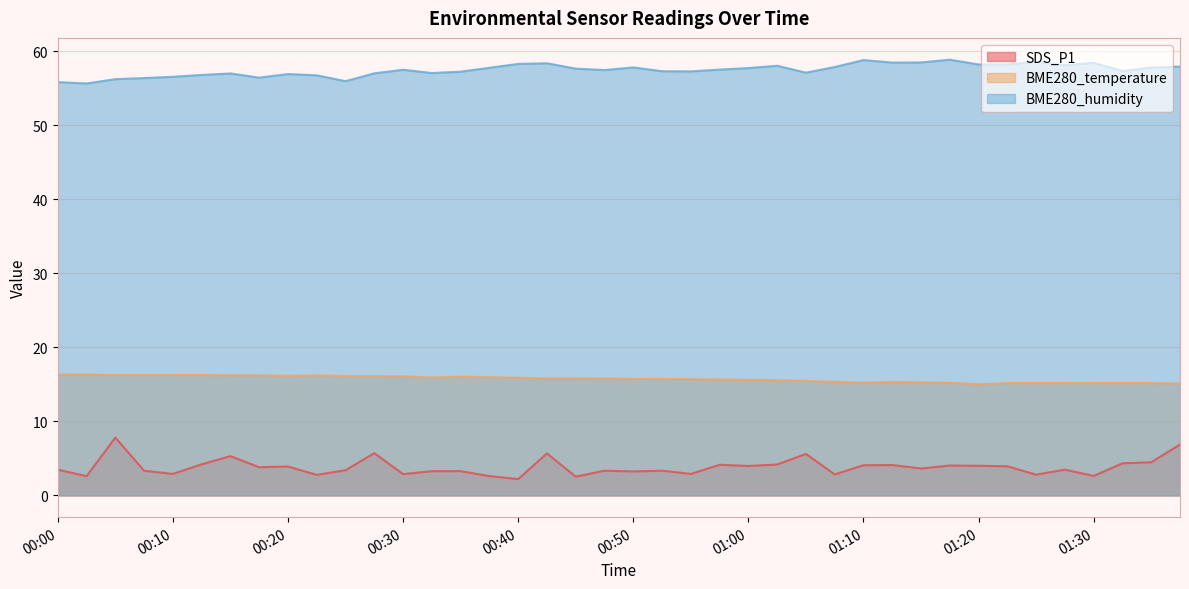

At which category is the sum across all series the highest?

00:05